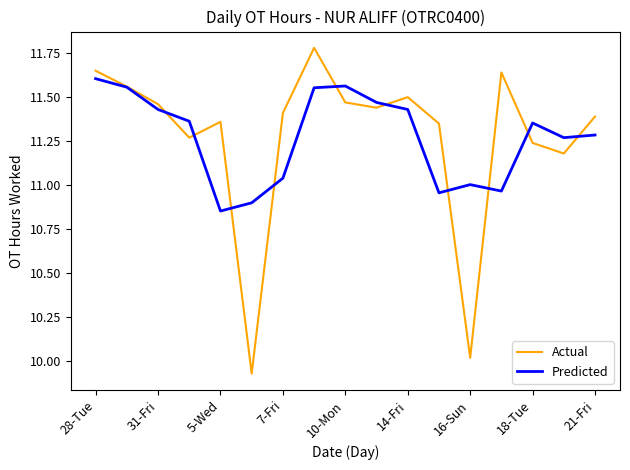

How many lines are shown in the chart?

2